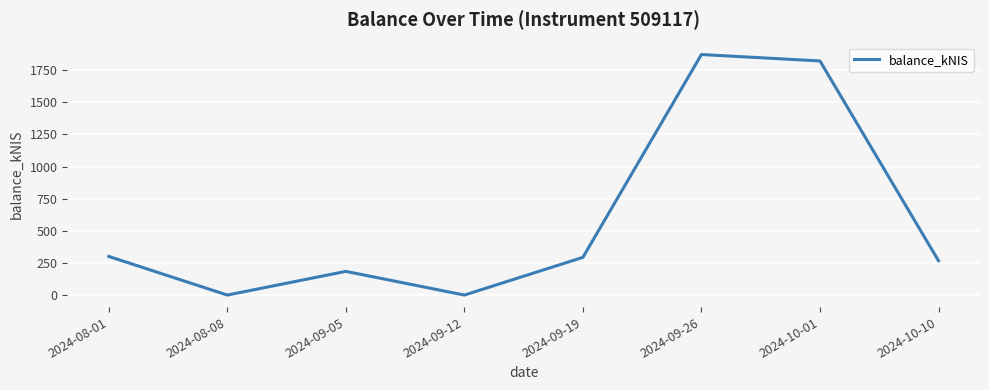

Does the chart have visible grid lines?

Yes